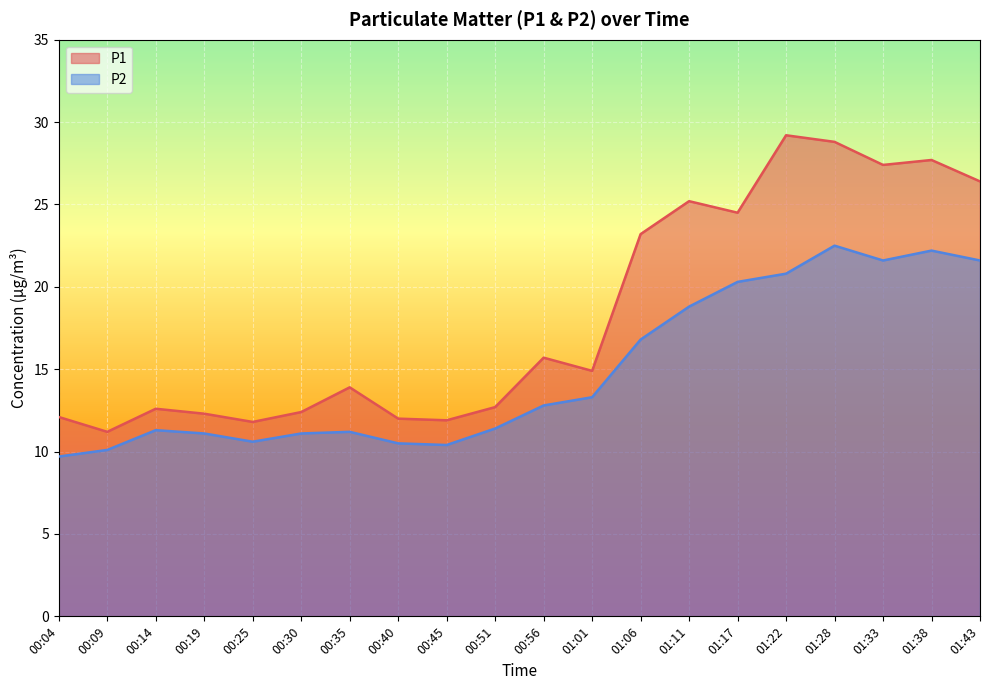

At which category does P2 reach its first local valley?

00:25